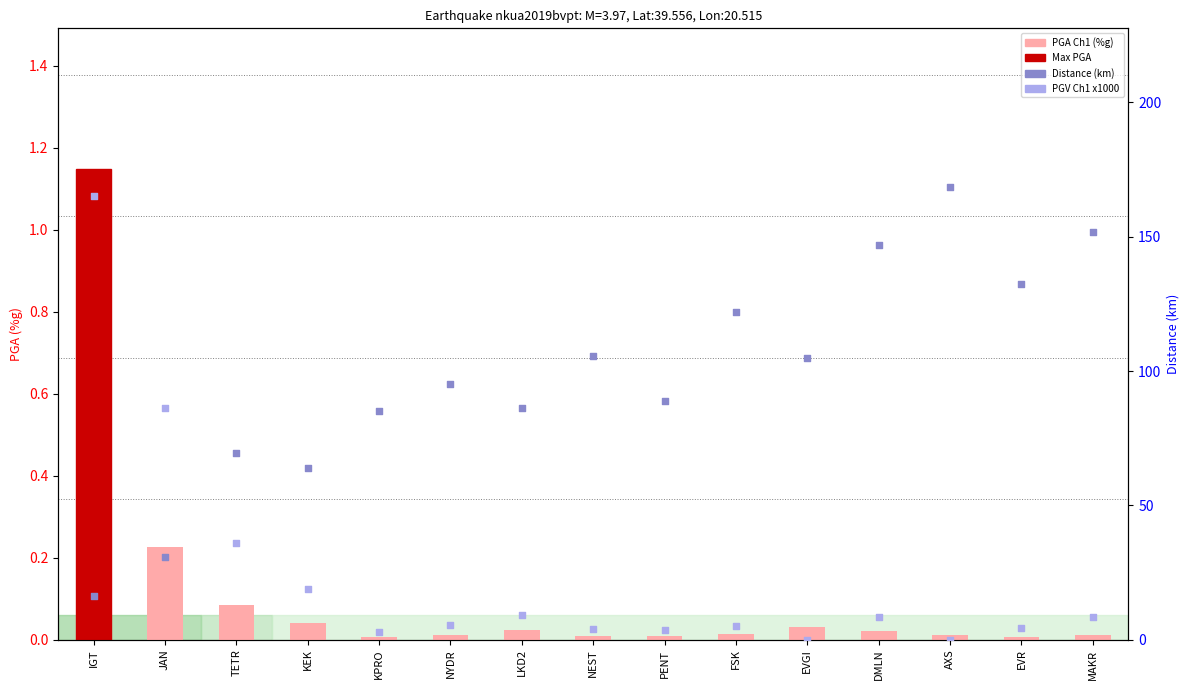

Which series has the largest total across all categories?

Distance (km)